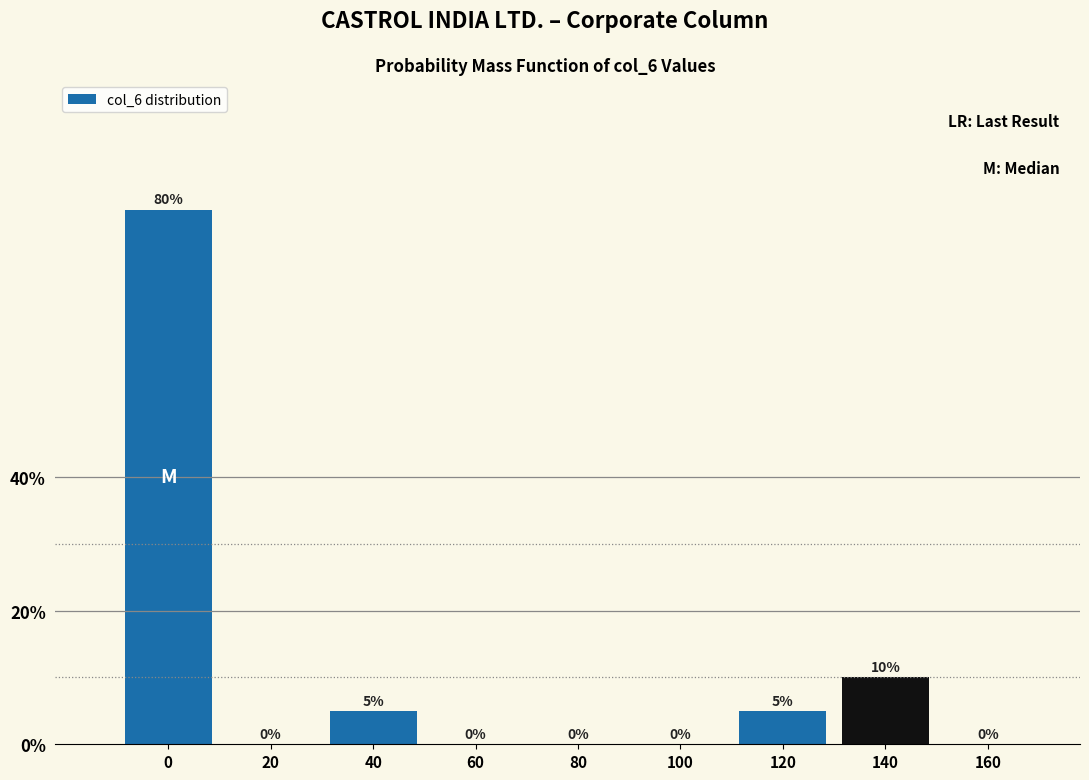

Reading left to right, transcribe all the data shown in this chart.

0=80	20=0	40=5	60=0	80=0	100=0	120=5	140=10	160=0